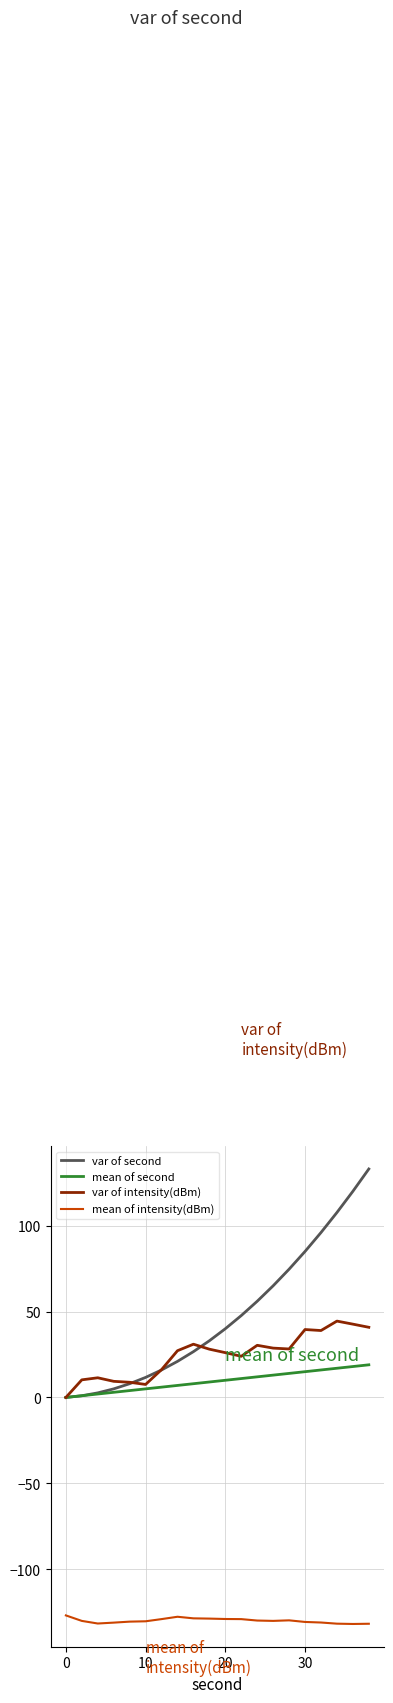

Which series has the largest range (max minus min)?

var of second